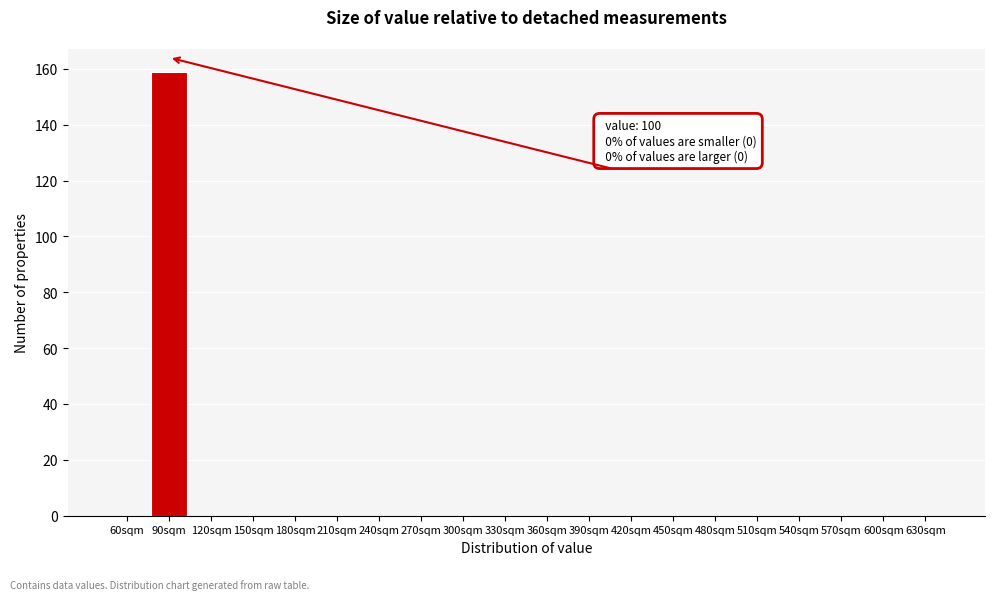

Reading right to left, what are all the values shown in this chart?

630sqm=0	600sqm=0	570sqm=0	540sqm=0	510sqm=0	480sqm=0	450sqm=0	420sqm=0	390sqm=0	360sqm=0	330sqm=0	300sqm=0	270sqm=0	240sqm=0	210sqm=0	180sqm=0	150sqm=0	120sqm=0	90sqm=159	60sqm=0